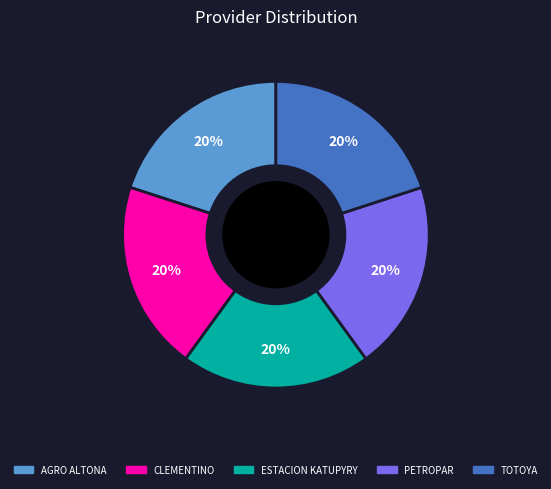

Does any single category account for the majority?

No